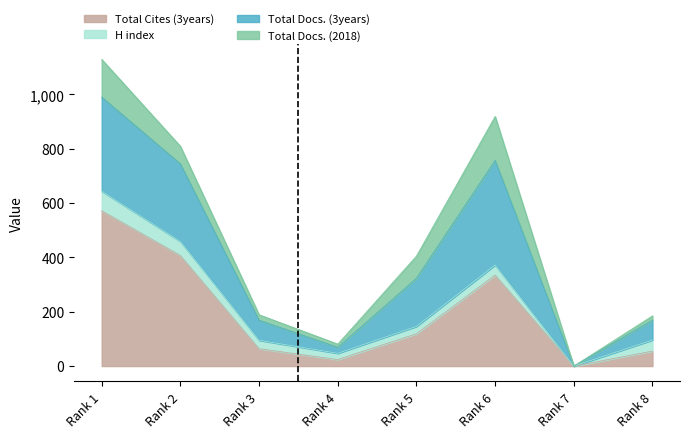

What is the sum of the Total Docs. (3years) values at 7 and 5?

177